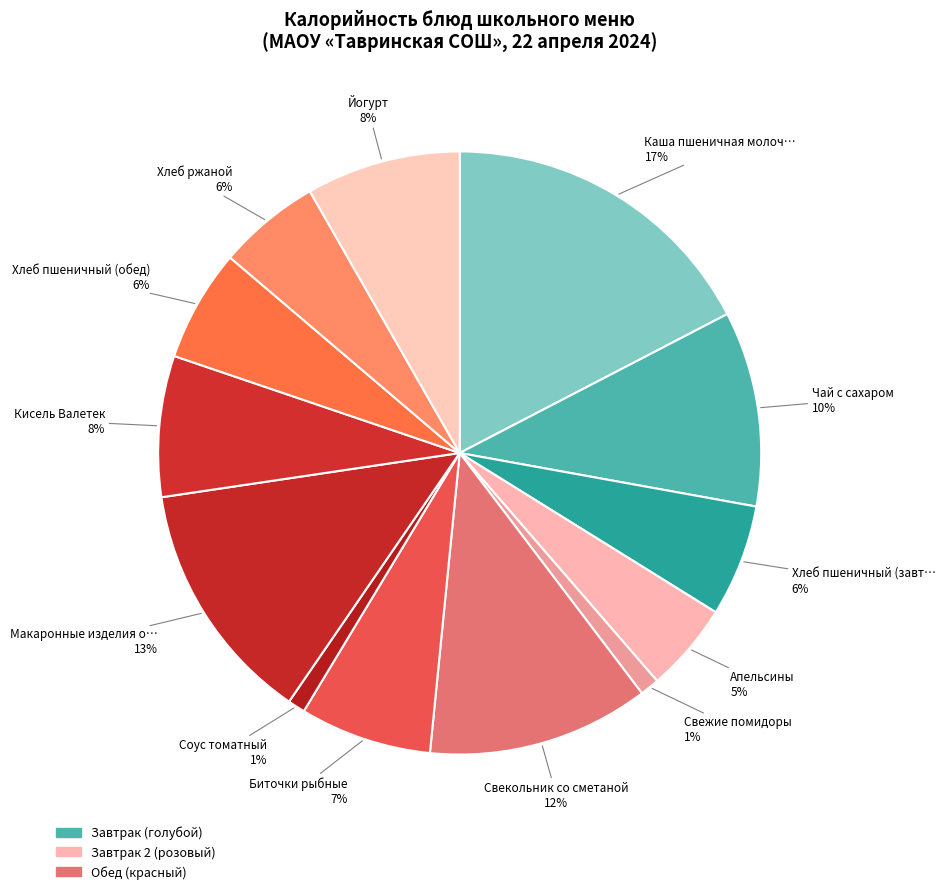

Count the number of slices in the pie.

13